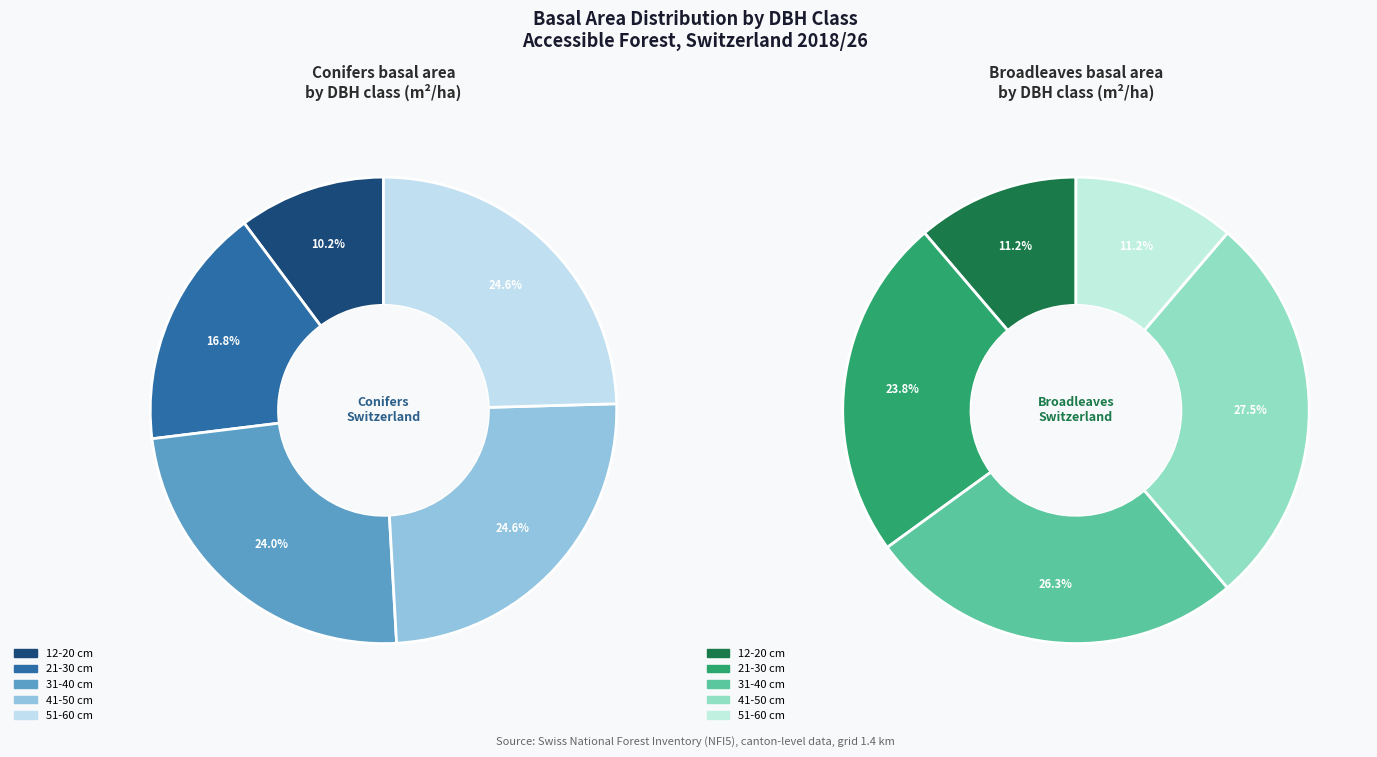

Which category has the biggest portion of the pie?

41-50 cm